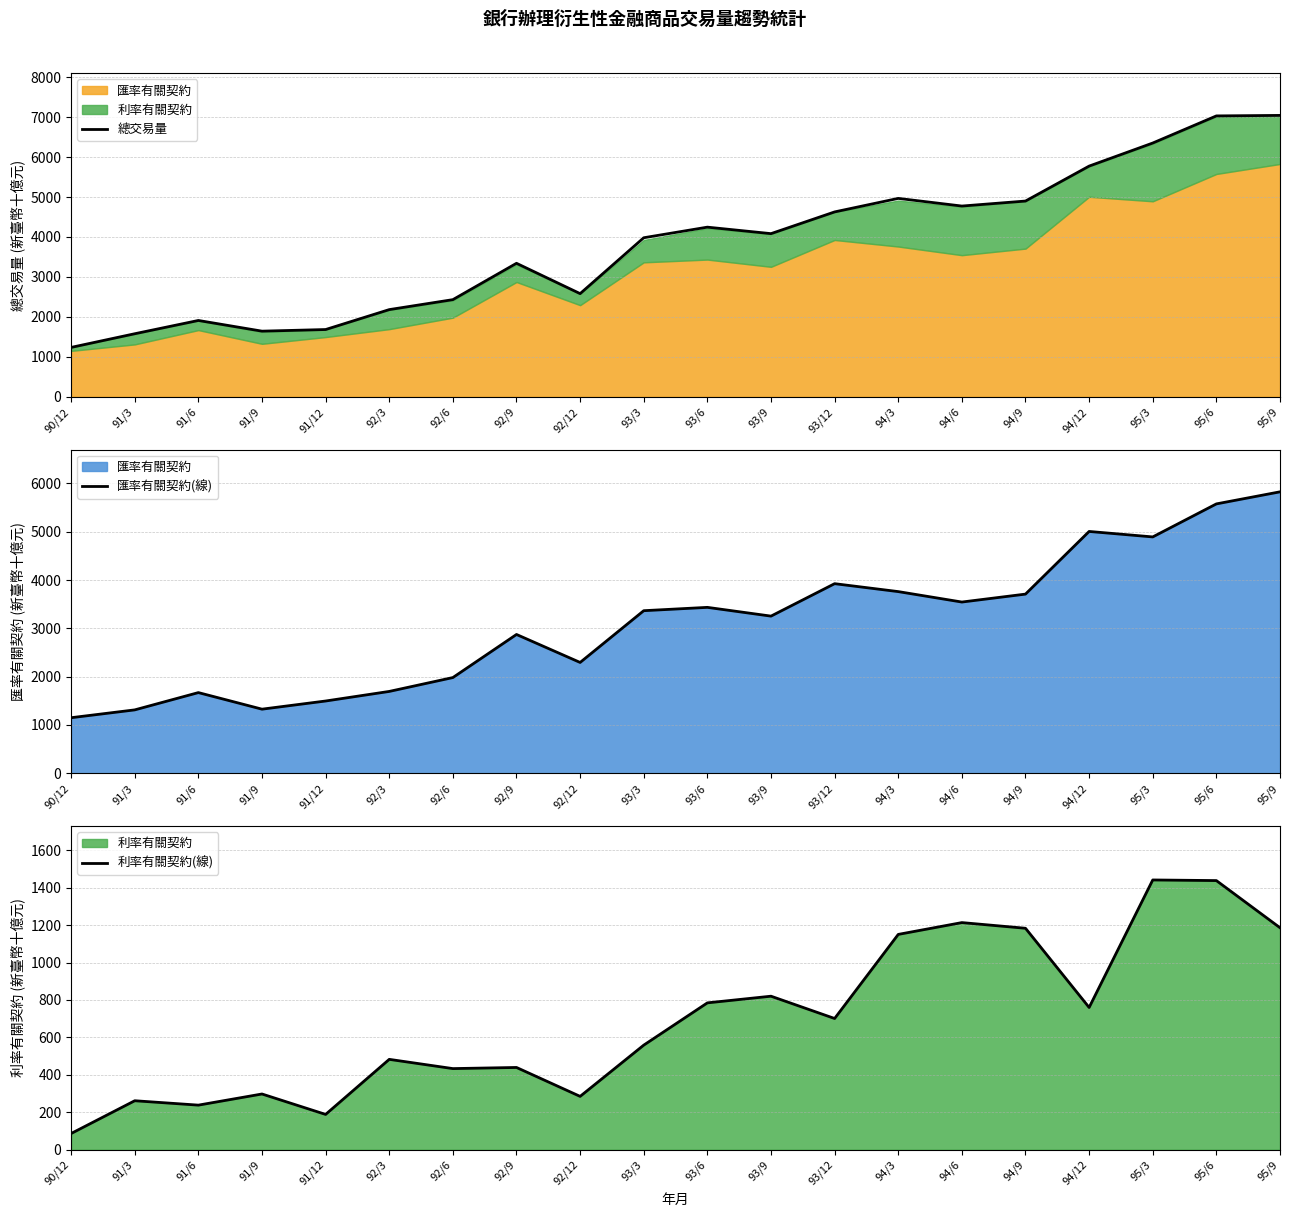

Reading right to left, transcribe all the data shown in this chart.

總交易量: 95/9=7042.0	95/6=7029.6	95/3=6350.6	94/12=5773.3	94/9=4898.8	94/6=4773.6	94/3=4965.0	93/12=4626.7	93/9=4083.0	93/6=4245.5	93/3=3980.0	92/12=2581.6	92/9=3340.8	92/6=2431.1	92/3=2181.7	91/12=1683.2	91/9=1642.5	91/6=1910.1	91/3=1577.8	90/12=1235.7
匯率有關契約(線): 95/9=5826.6	95/6=5576.6	95/3=4892.8	94/12=5006.0	94/9=3708.6	94/6=3544.3	94/3=3760.5	93/12=3924.6	93/9=3252.8	93/6=3434.2	93/3=3365.2	92/12=2293.4	92/9=2872.9	92/6=1980.6	92/3=1693.4	91/12=1495.0	91/9=1326.0	91/6=1669.2	91/3=1311.3	90/12=1149.1
利率有關契約(線): 95/9=1185.9	95/6=1437.9	95/3=1441.2	94/12=759.7	94/9=1183.0	94/6=1213.3	94/3=1150.2	93/12=700.8	93/9=819.9	93/6=784.3	93/3=558.4	92/12=284.5	92/9=439.1	92/6=433.0	92/3=482.4	91/12=188.1	91/9=297.3	91/6=237.8	91/3=261.2	90/12=86.1